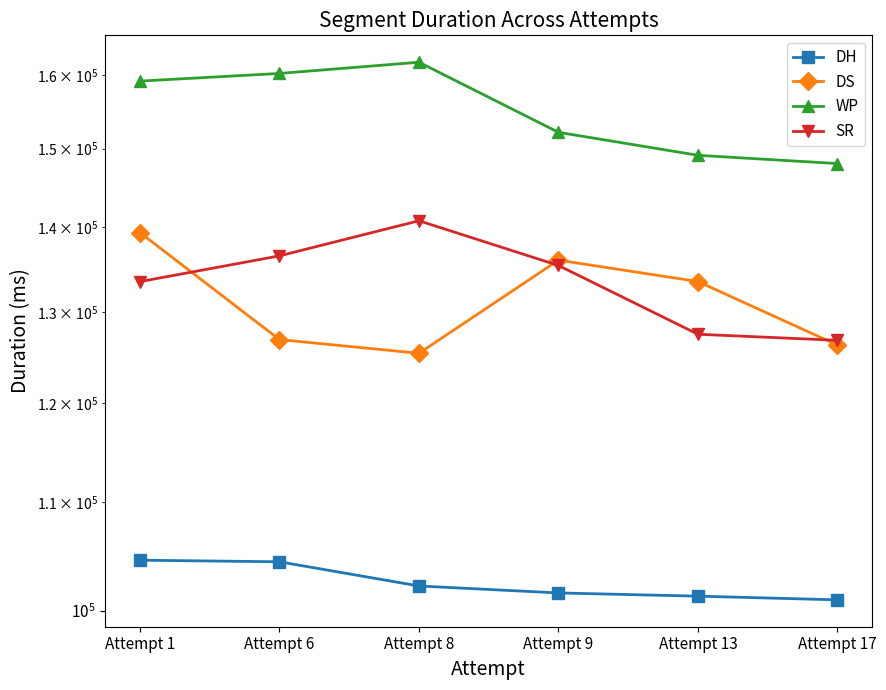

At which category does DS reach its first local peak?

Attempt 9